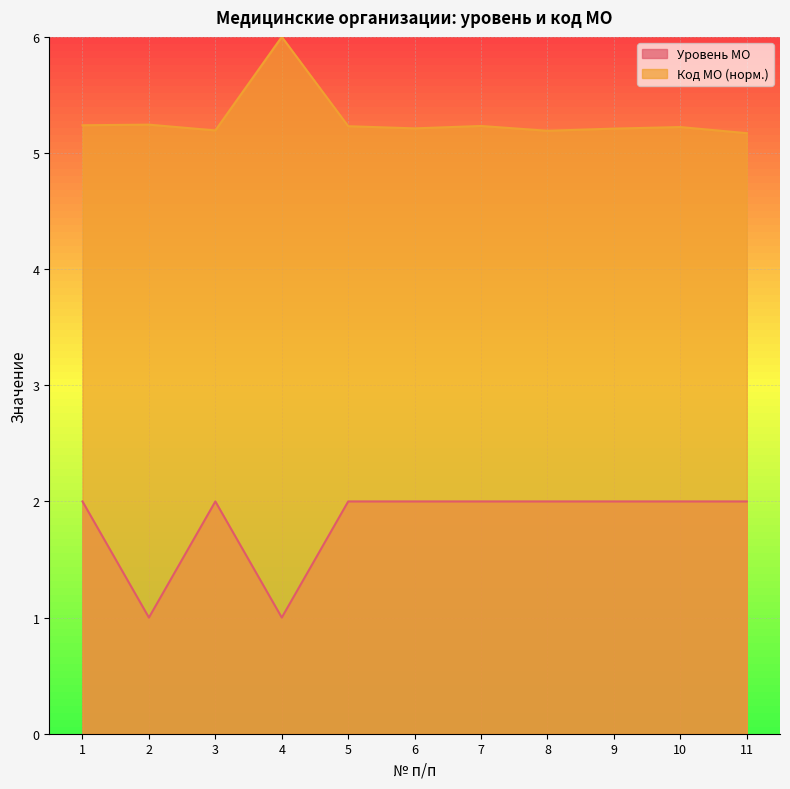

True or false: Код МО (единый реестр) and Уровень МО cross at least once.

False